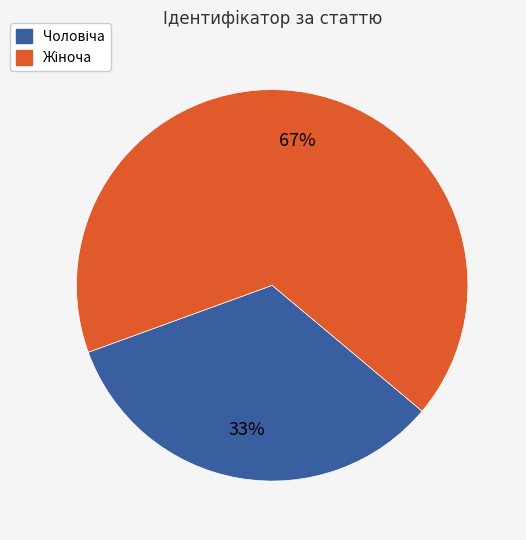

How many slices are in this pie chart?

2